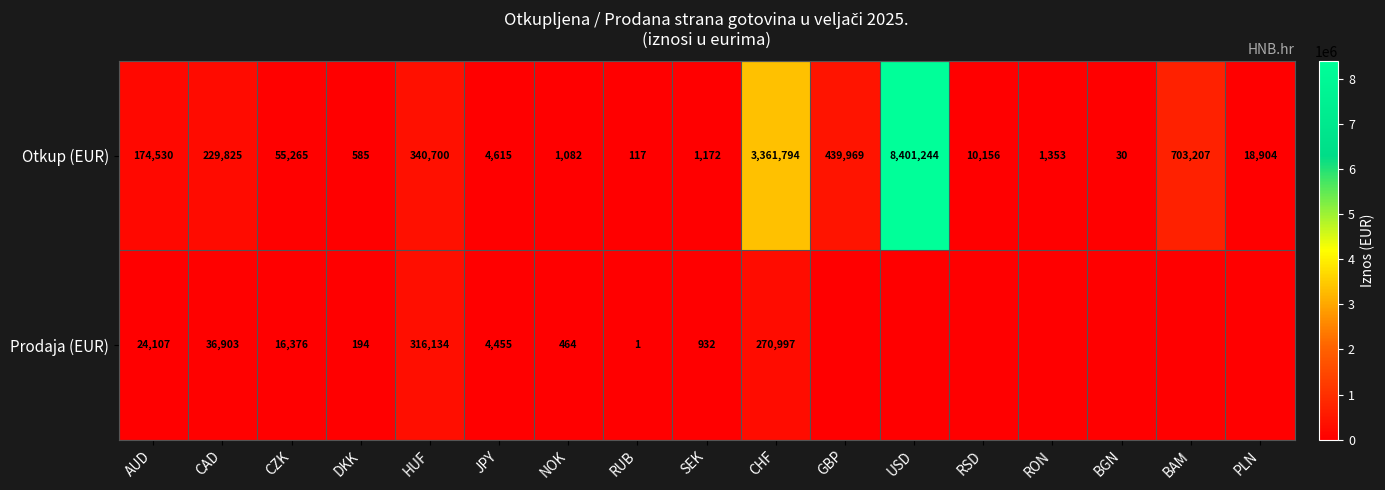

At SEK, list the series in order from smallest to largest.

Prodaja (EUR), Otkup (EUR)